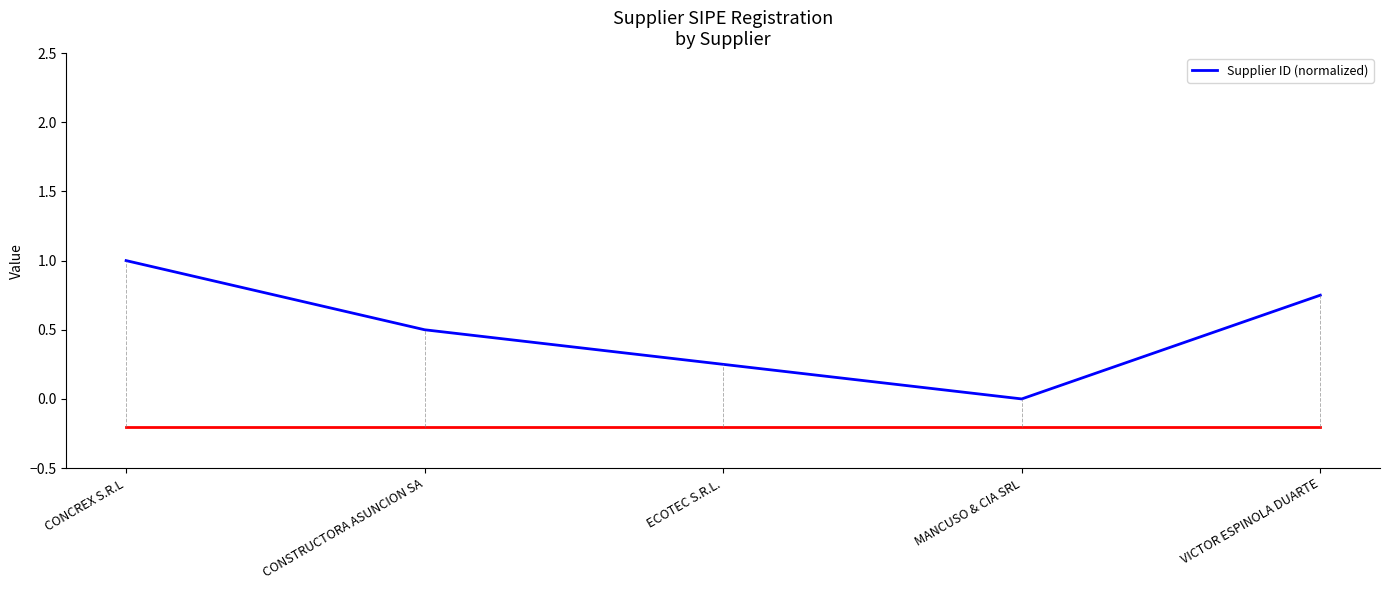

Where is the data nearest to the value 0?

MANCUSO & CIA SRL